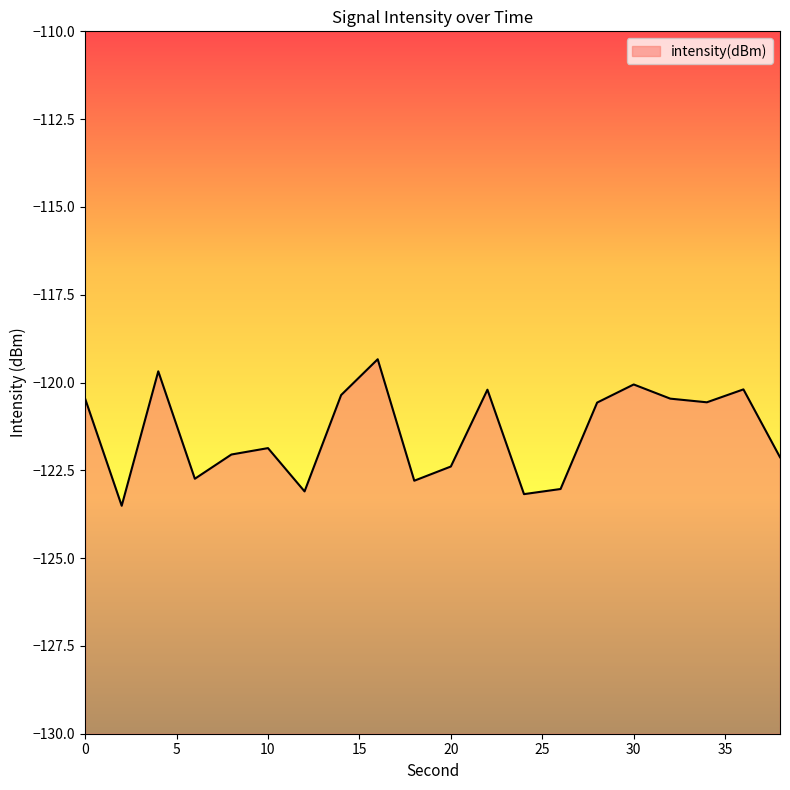

What is the sum of the values at 14 and 28?

-240.9